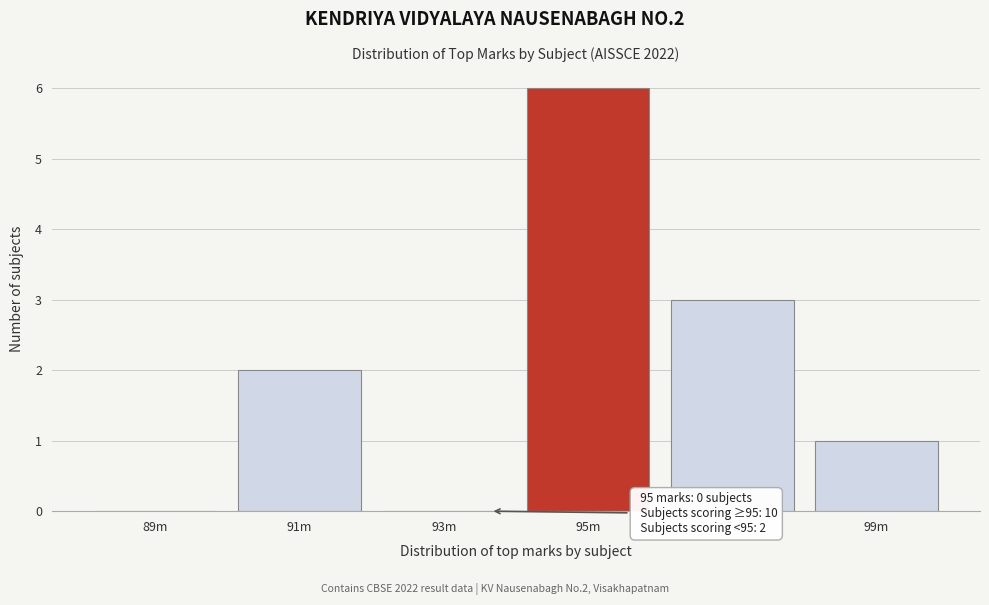

Reading right to left, what are all the values shown in this chart?

99m=1	97m=3	95m=6	93m=0	91m=2	89m=0